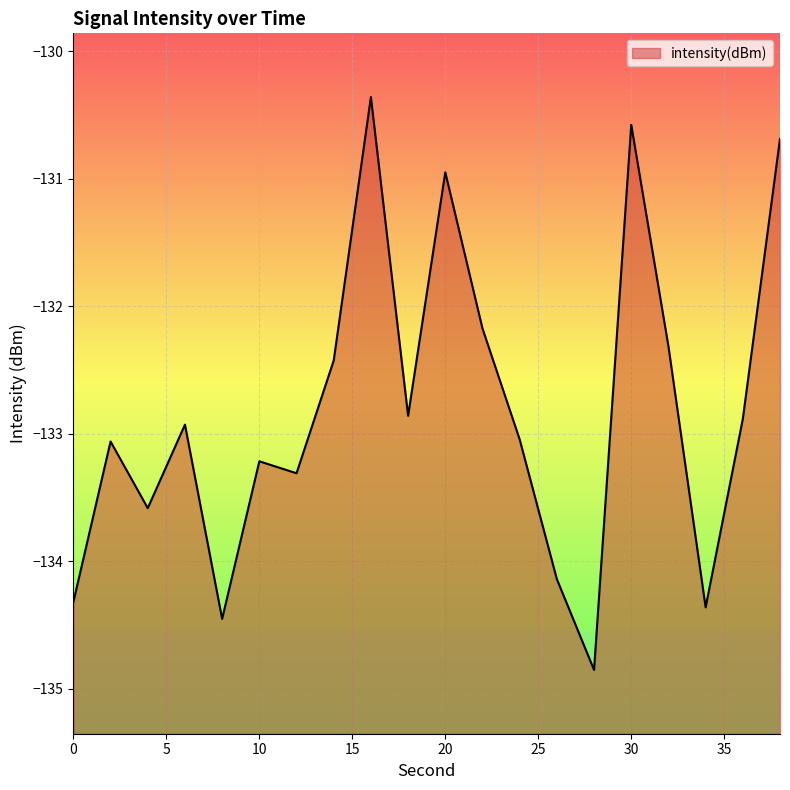

How many lines are shown in the chart?

1